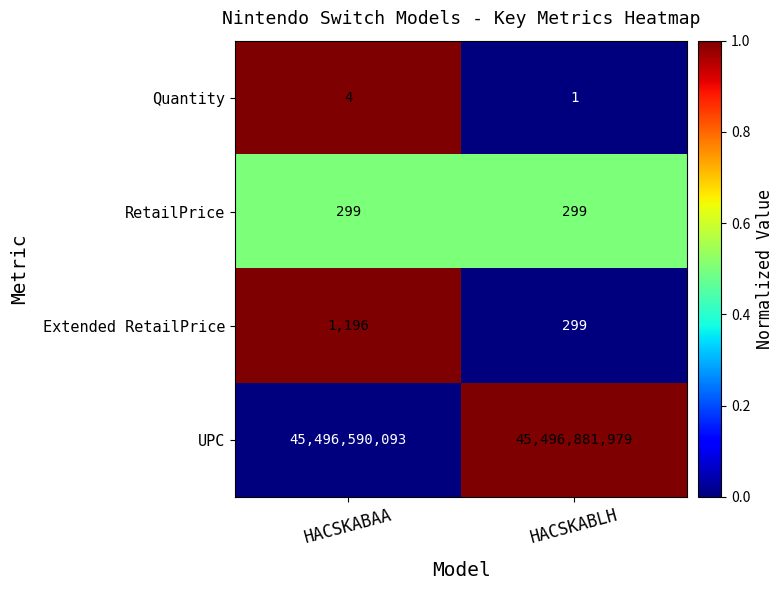

Which category has the highest value across all series?

HACSKABLH